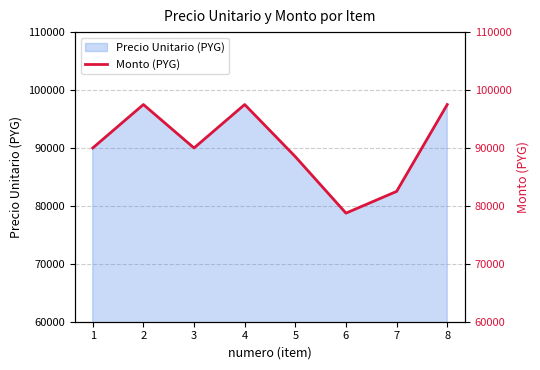

True or false: the data shows 89995 at 3.

True